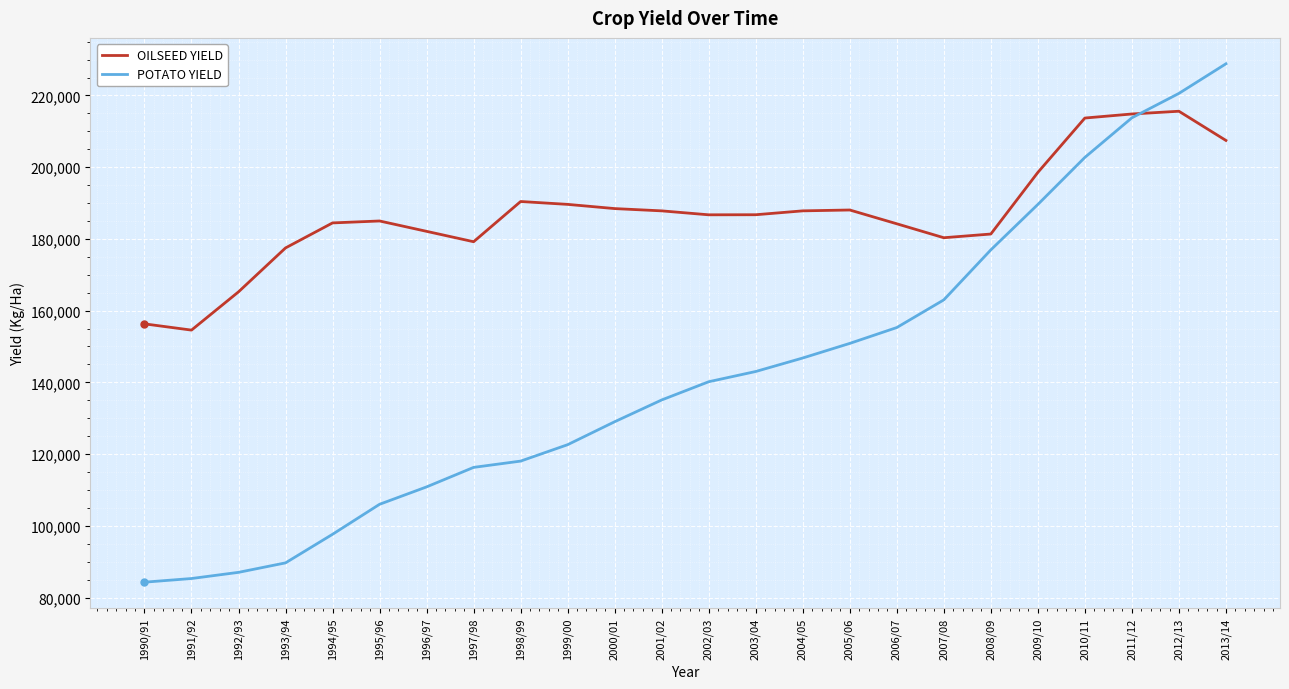

True or false: POTATO YIELD and OILSEED YIELD intersect in this chart.

True